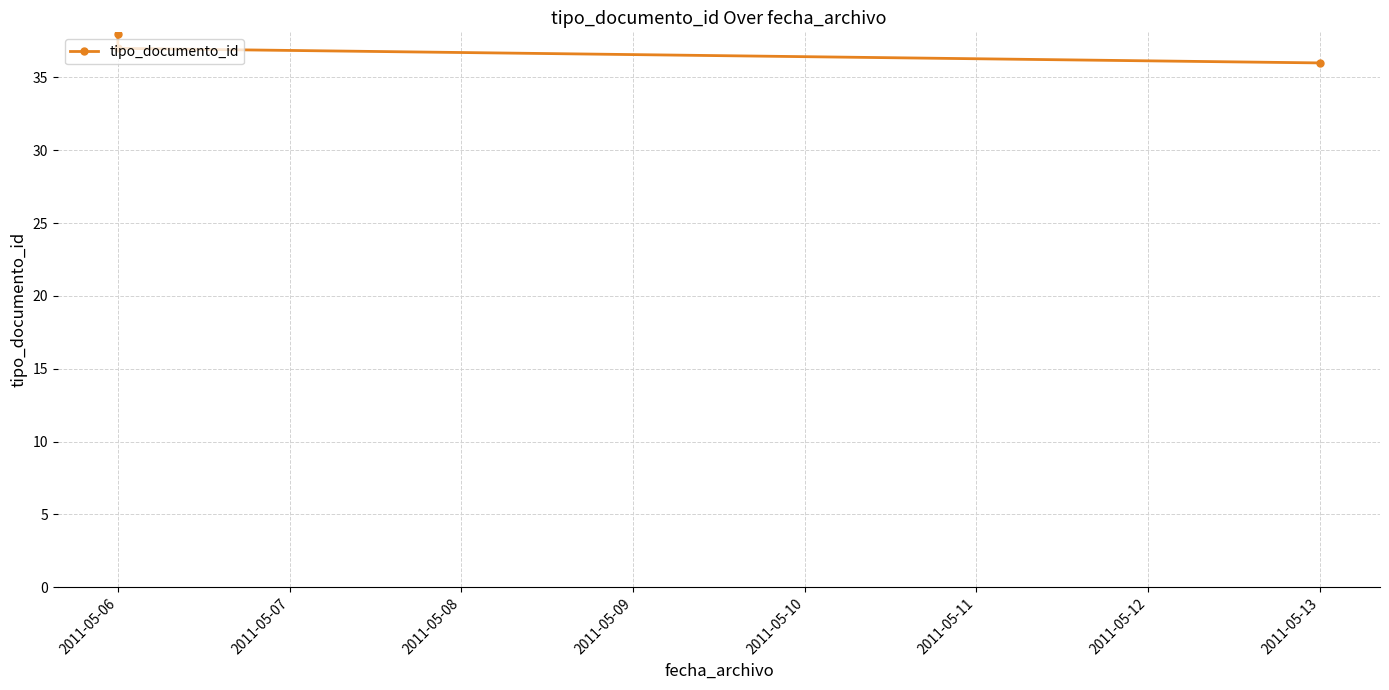

Count the values in the range 36 to 38.

3